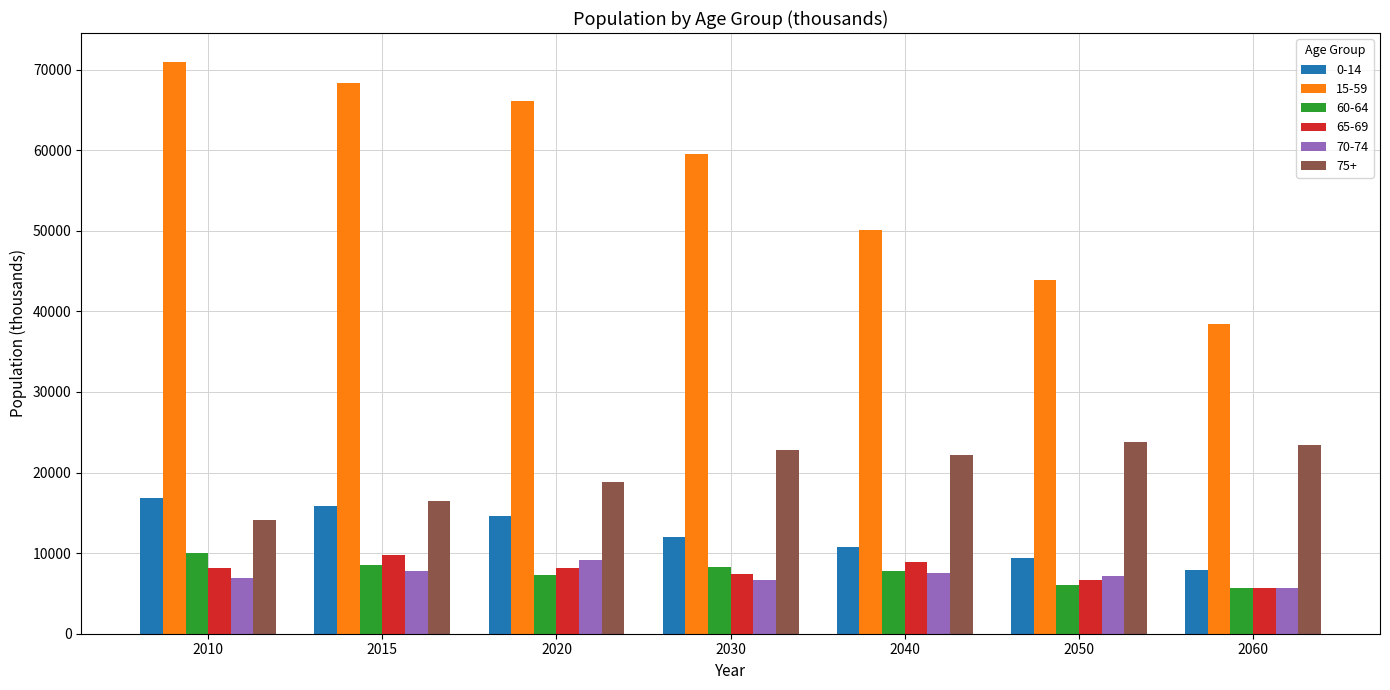

How many groups of bars are there?

7